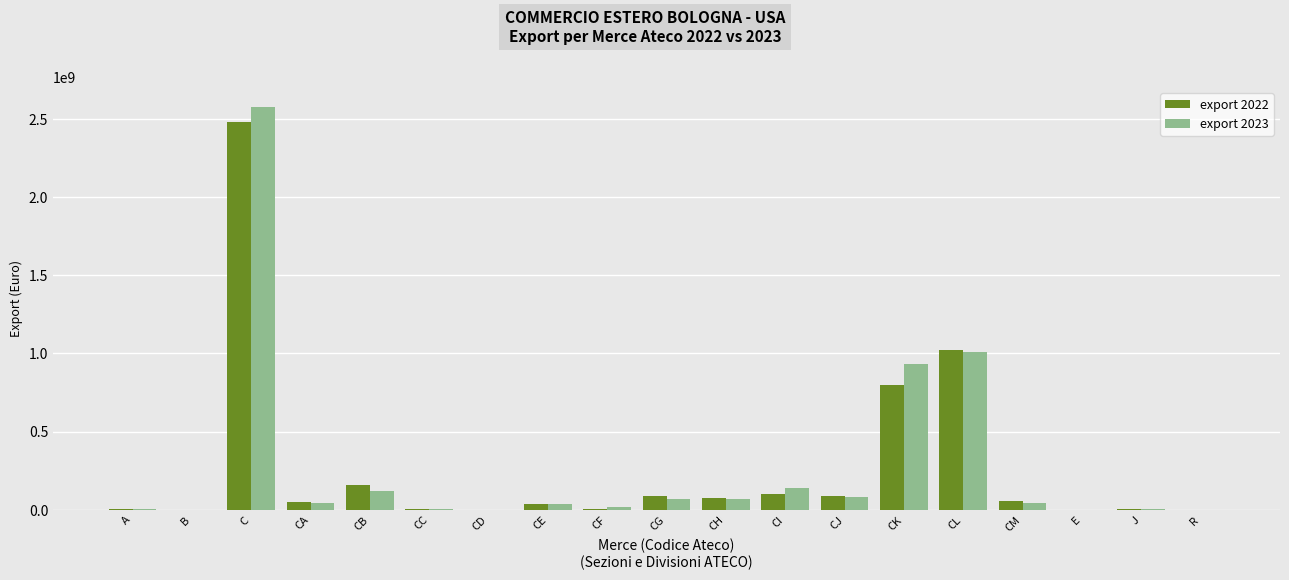

How many distinct data groups are displayed?

2